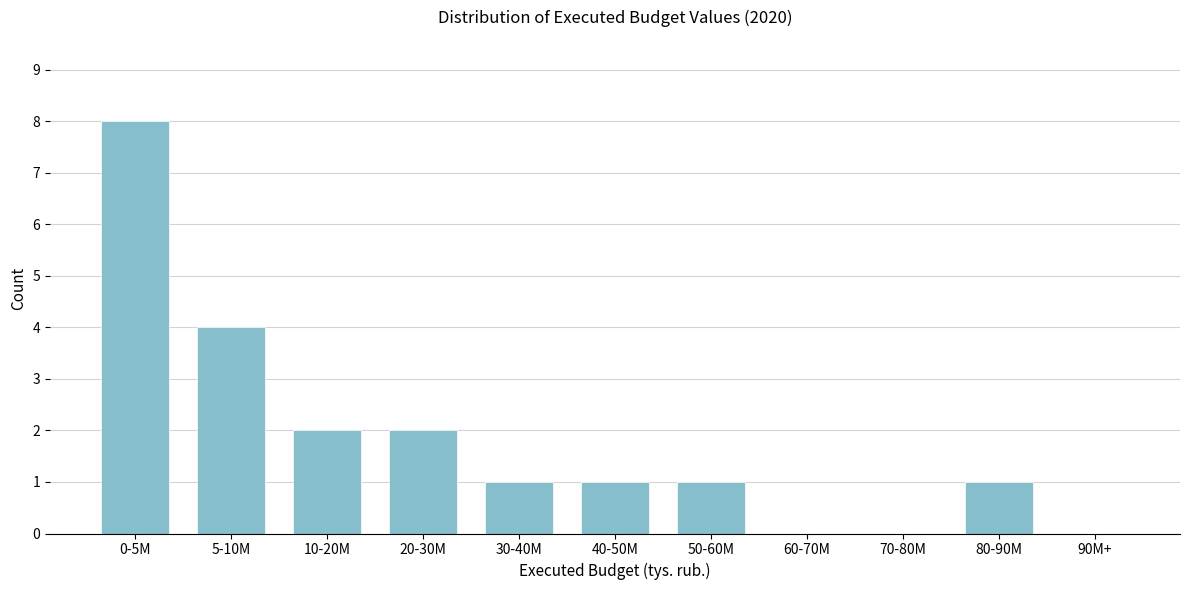

Reading left to right, list all the values displayed in this chart.

0-5M=8	5-10M=4	10-20M=2	20-30M=2	30-40M=1	40-50M=1	50-60M=1	60-70M=0	70-80M=0	80-90M=1	90M+=0